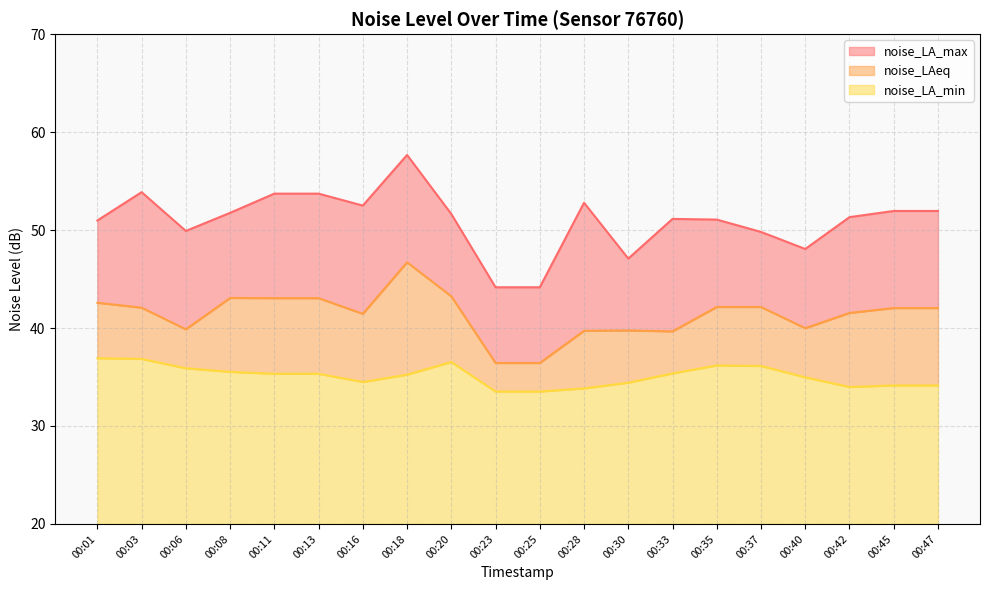

What value does the noise_LA_min series have at 00:16?

14.5